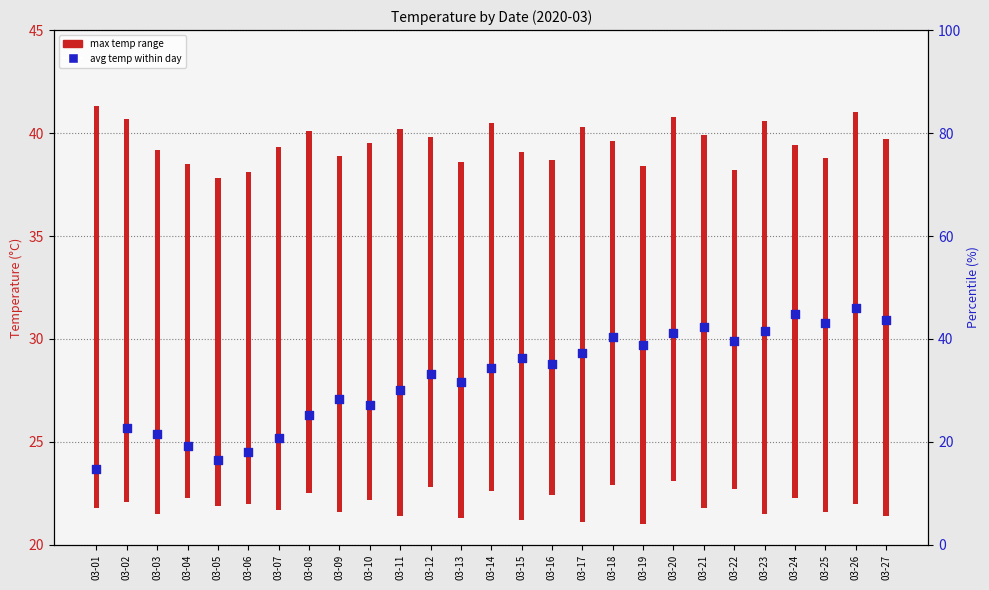

Between 03-18 and 03-05, which is larger?

03-18